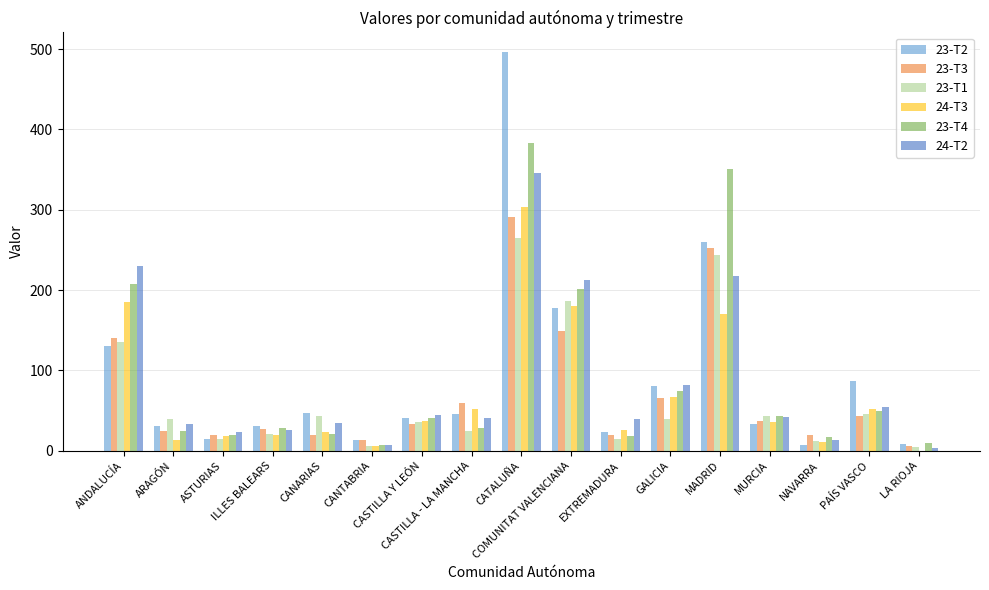

Count the number of categories in the chart.

17